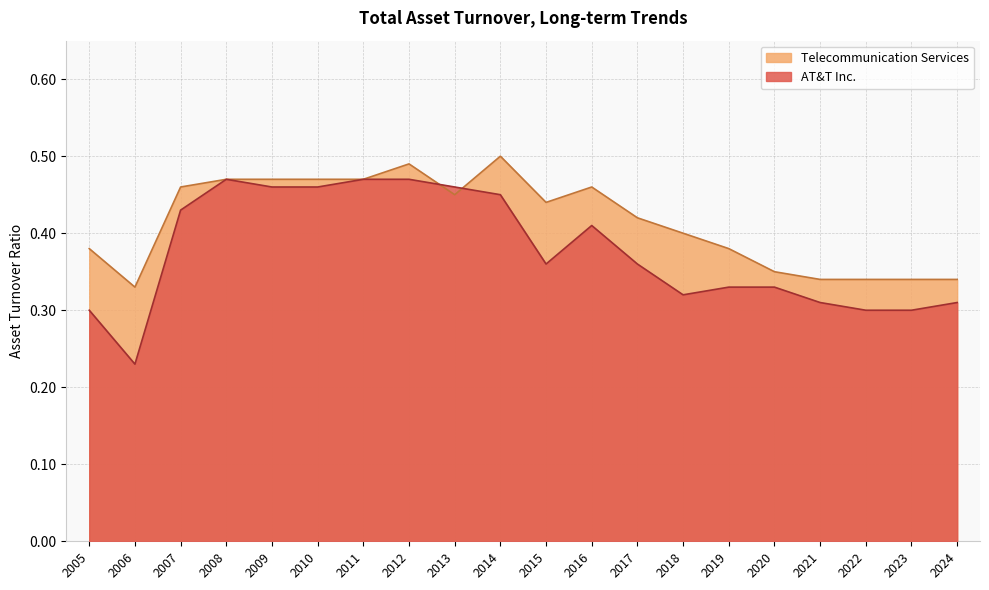

The AT&T Inc. series shows 0.7 at 2009. True or false?

False